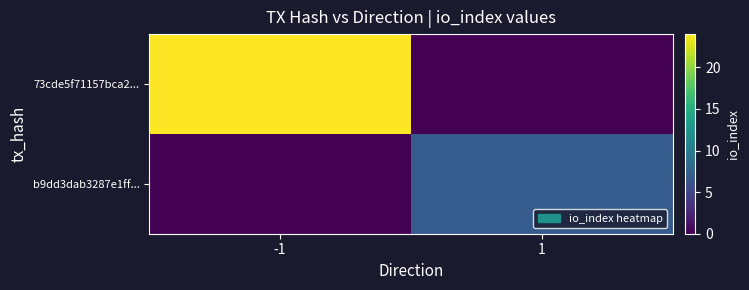

How many data points does each series have?

2